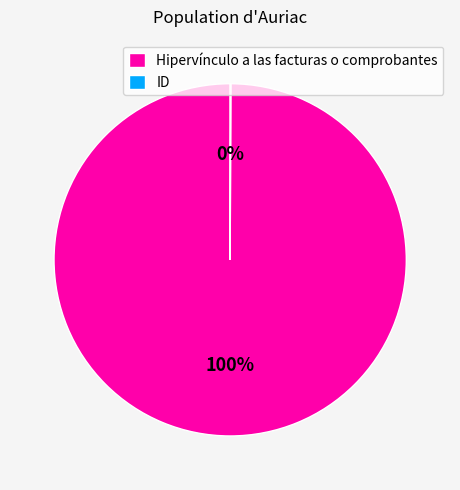

Is Hipervínculo a las facturas o comprobantes the majority of the pie?

Yes